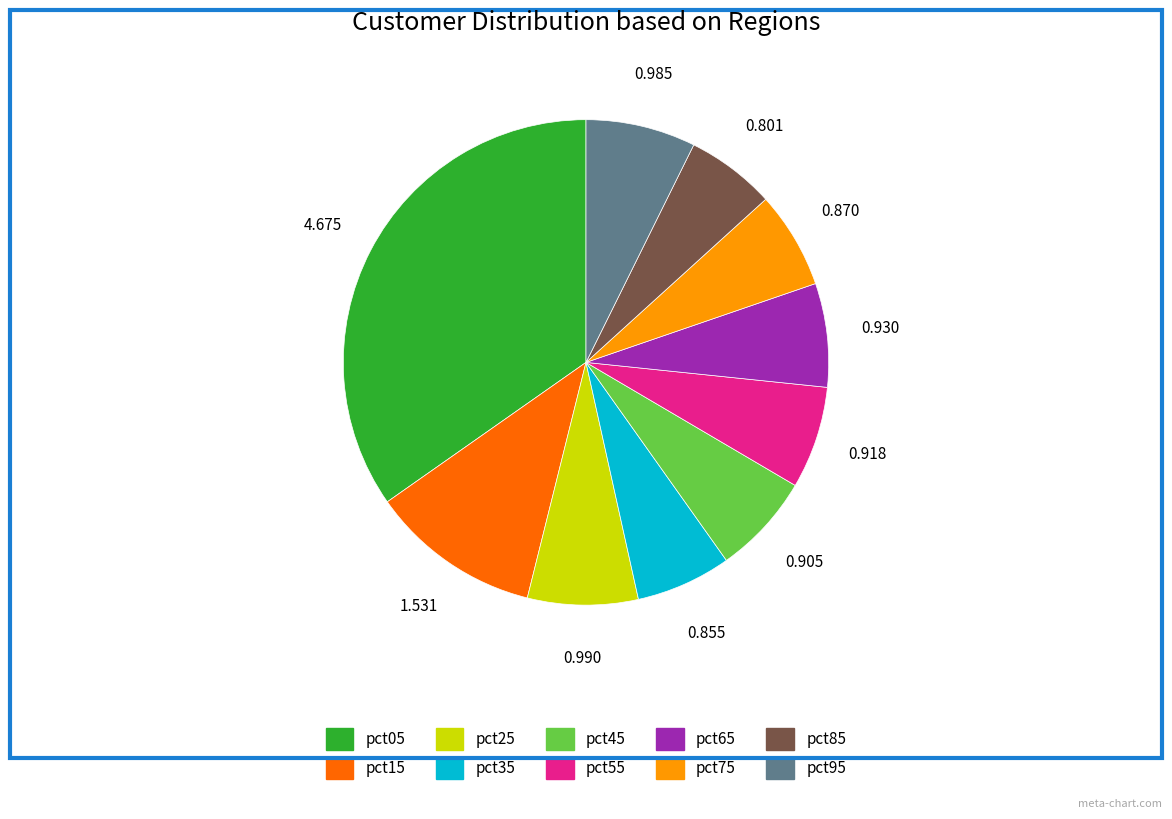

Is pct45 the majority of the pie?

No